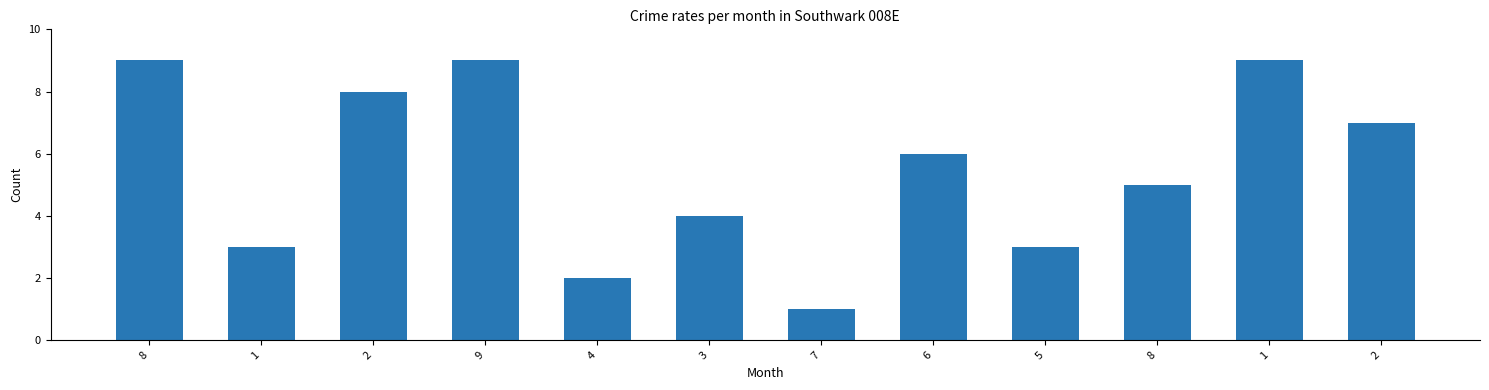

How many values are below 6?

6